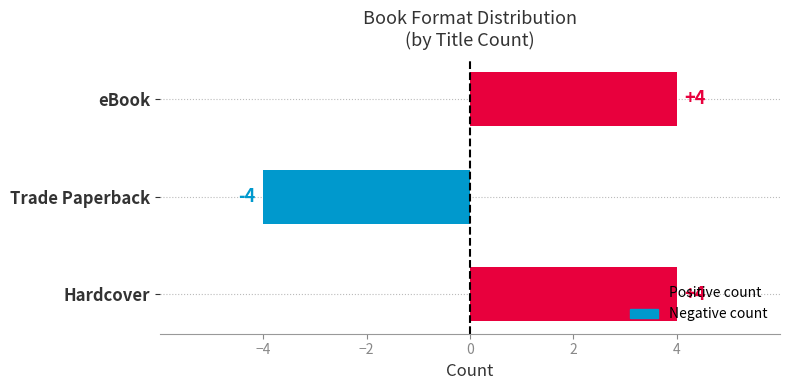

What is the change in value from Trade Paperback to eBook?

+8